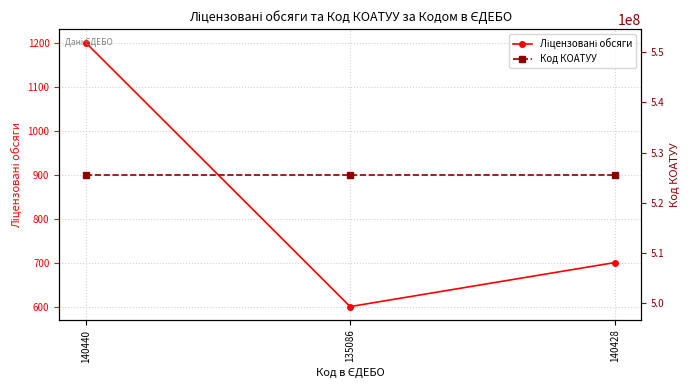

Which series has the widest spread of values?

Ліцензовані обсяги